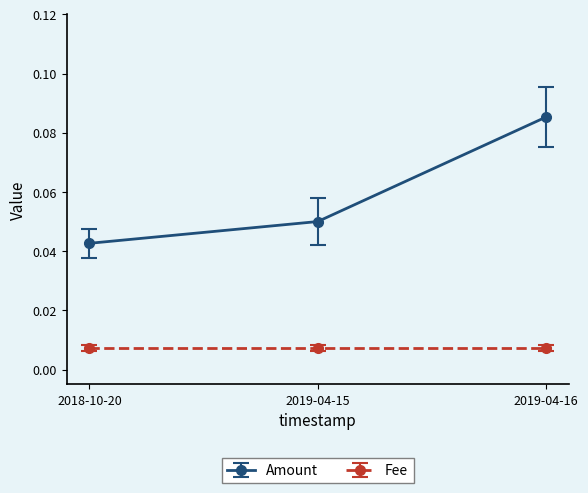

Rank the series by their maximum value, from lowest to highest.

Fee, Amount